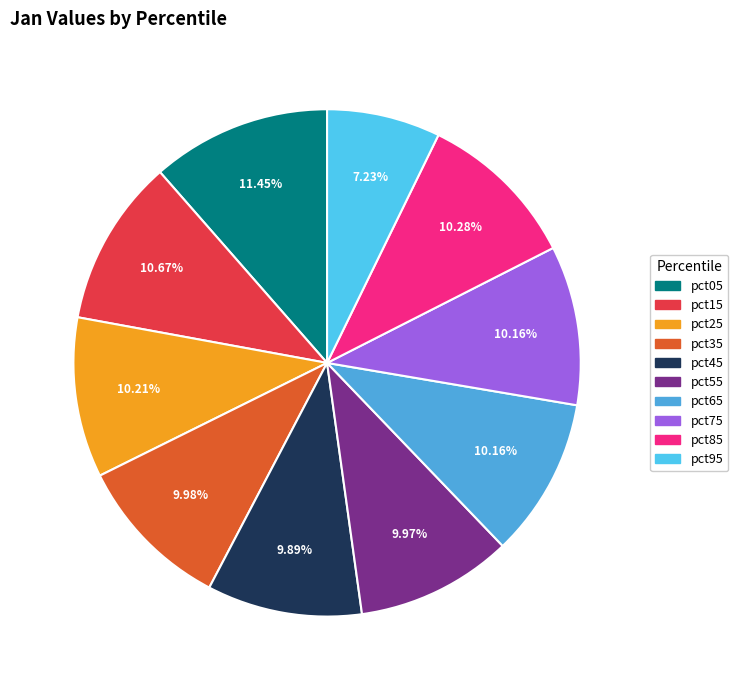

To the nearest percent, what is the difference between the largest and smallest slice percentages?

4%